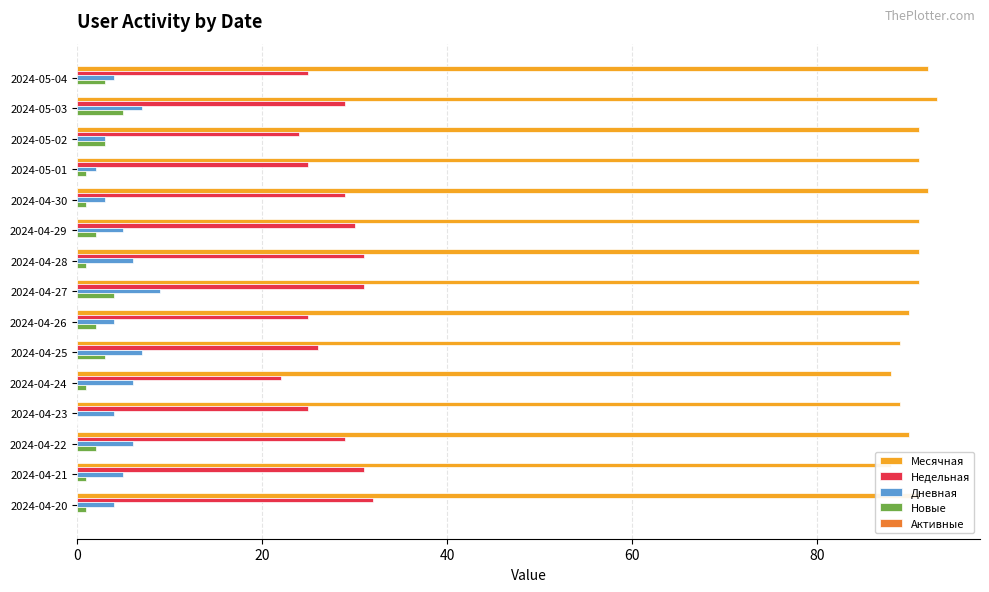

What are all the series names shown in the legend?

Месячная, Недельная, Дневная, Новые, Активные